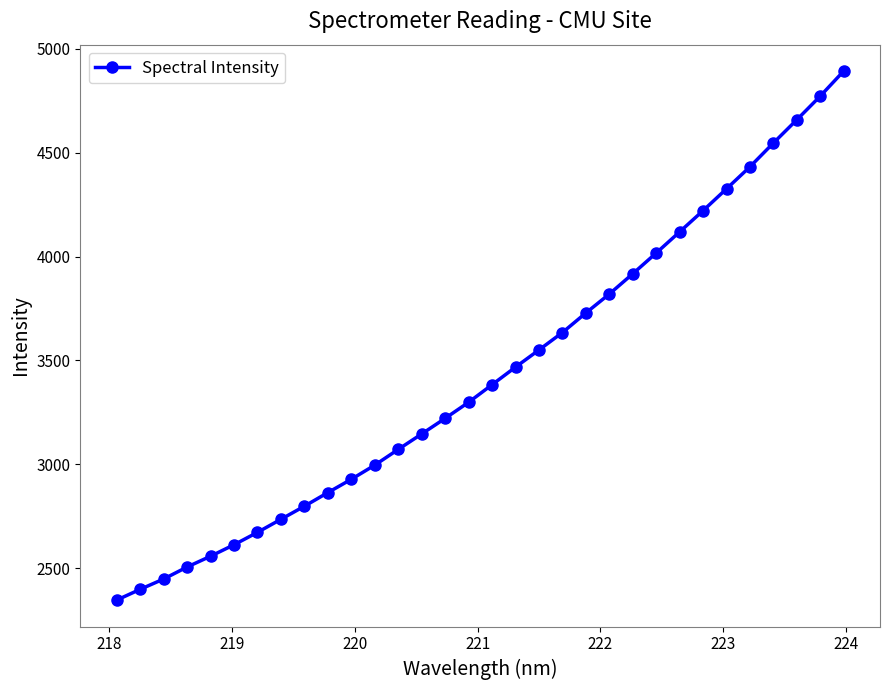

What is the value of the 19th point from the left?

3550.5